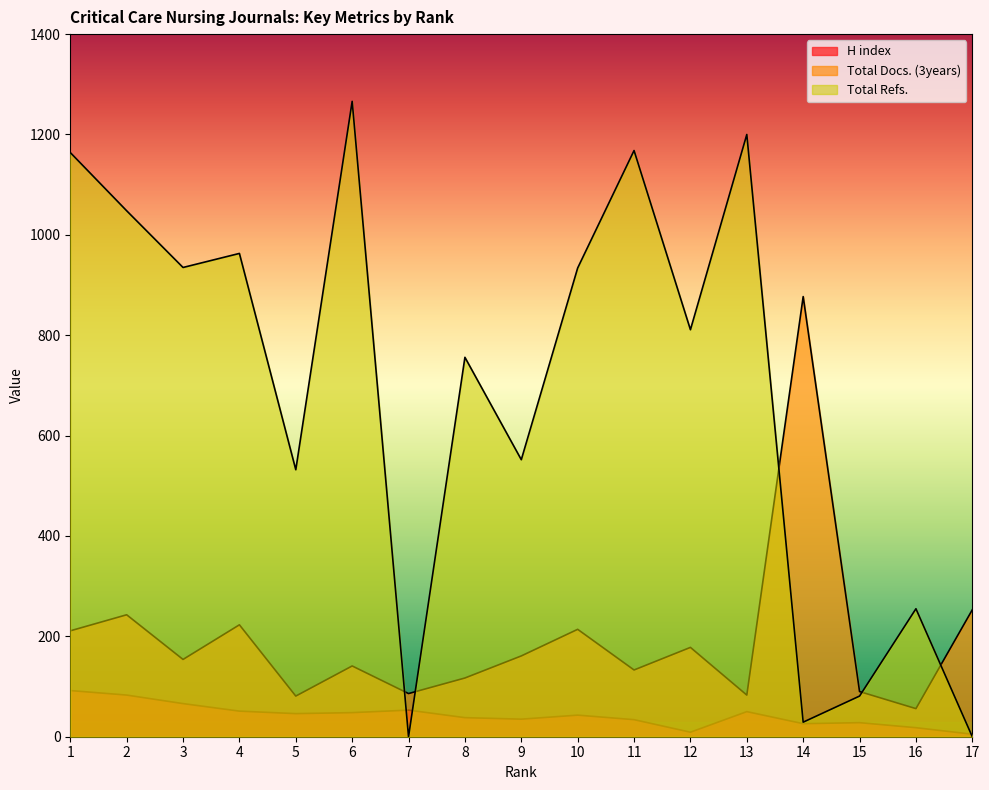

At which category does the chart reach its peak across all series?

6